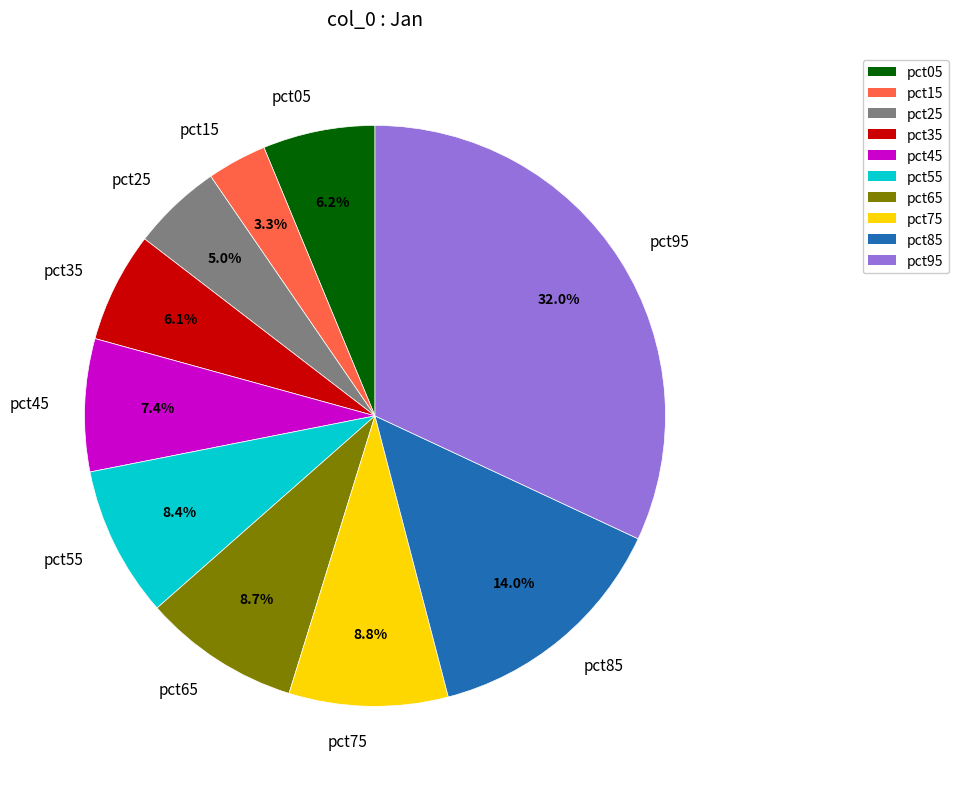

Which has a higher value, pct35 or pct65?

pct65